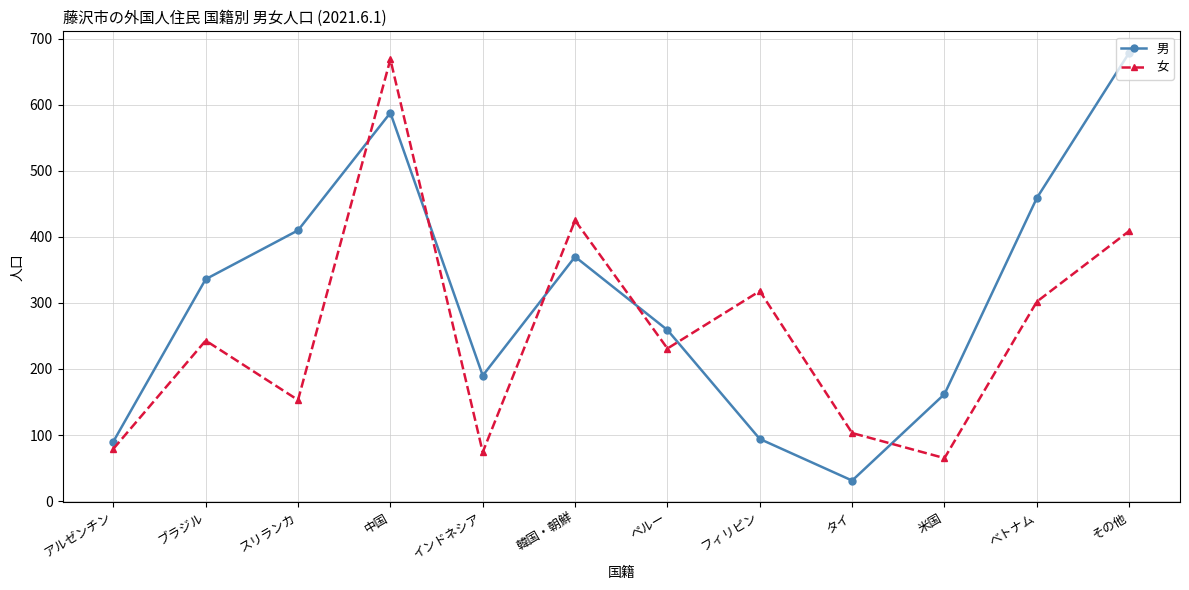

What is the approximate value of 女 at その他, to the nearest 10?

410